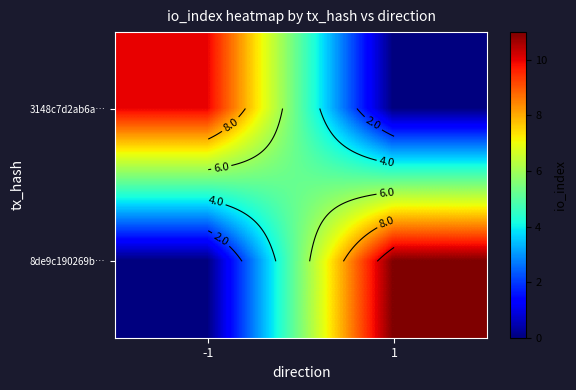

True or false: 8de9c190269b… has a value of 3 at 1.

False